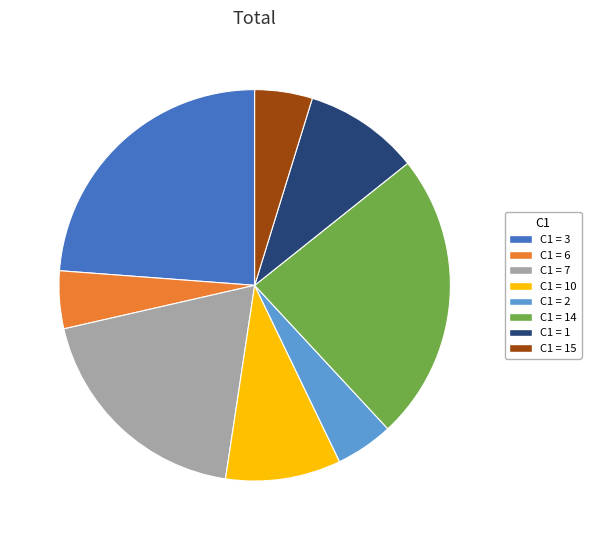

Combined, do C1 = 2 and C1 = 3 account for over 50%?

No